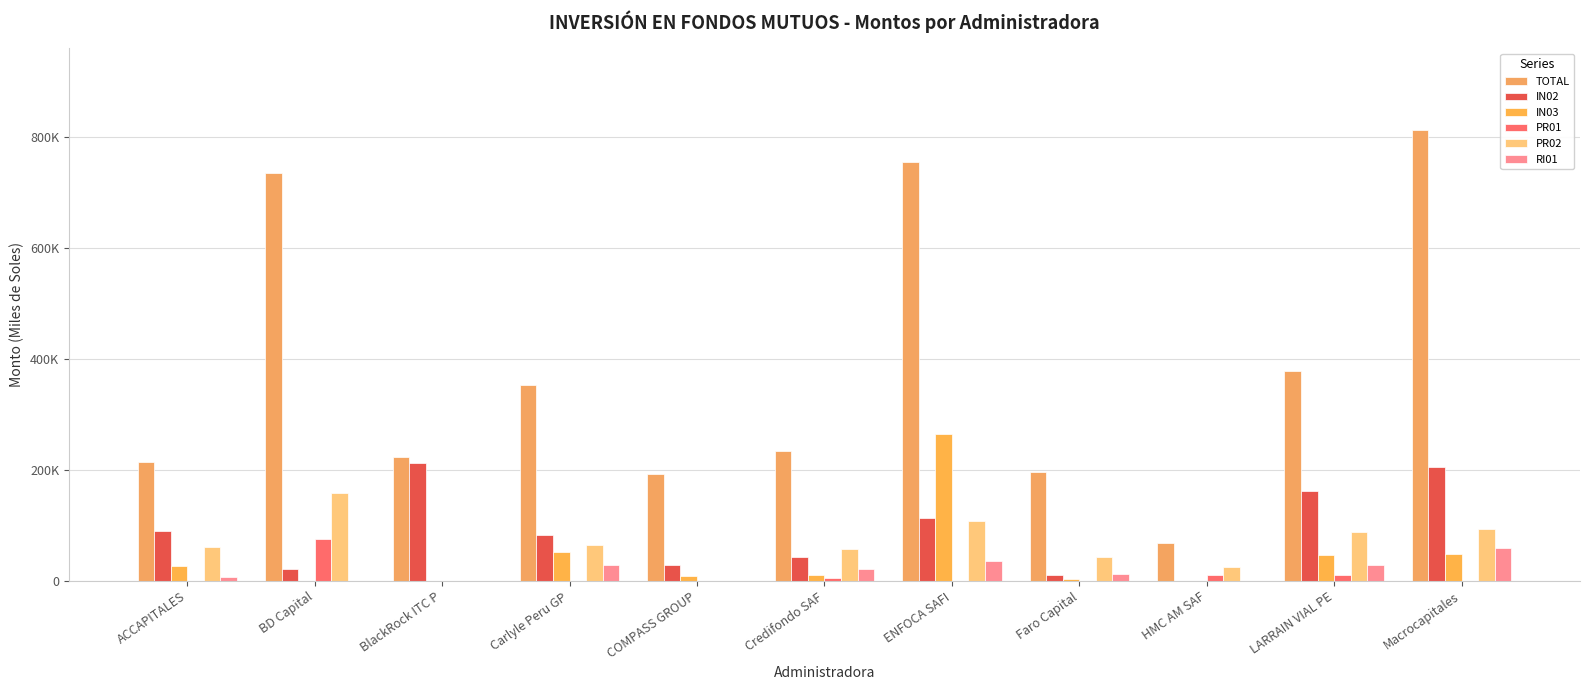

Reading right to left, transcribe all the data shown in this chart.

TOTAL: Macrocapitales=812746.8	LARRAIN VIAL PE=377667.2	HMC AM SAF=68199.2	Faro Capital=195249.8	ENFOCA SAFI=753676.9	Credifondo SAF=233630.0	COMPASS GROUP=191840.1	Carlyle Peru GP=352729.0	BlackRock ITC P=222593.5	BD Capital=733944.4	ACCAPITALES=214583.5
IN02: Macrocapitales=204498.5	LARRAIN VIAL PE=161604.3	HMC AM SAF=0.0	Faro Capital=10566.5	ENFOCA SAFI=113051.5	Credifondo SAF=43319.7	COMPASS GROUP=28083.2	Carlyle Peru GP=83212.3	BlackRock ITC P=211631.1	BD Capital=21105.3	ACCAPITALES=90249.6
IN03: Macrocapitales=48649.6	LARRAIN VIAL PE=46513.8	HMC AM SAF=0.0	Faro Capital=2641.6	ENFOCA SAFI=263786.9	Credifondo SAF=10829.9	COMPASS GROUP=9023.3	Carlyle Peru GP=51764.8	BlackRock ITC P=0.0	BD Capital=0.0	ACCAPITALES=27718.2
PR01: Macrocapitales=0.0	LARRAIN VIAL PE=9818.0	HMC AM SAF=10366.9	Faro Capital=0.0	ENFOCA SAFI=0.0	Credifondo SAF=5255.4	COMPASS GROUP=0.0	Carlyle Peru GP=0.0	BlackRock ITC P=0.0	BD Capital=75124.2	ACCAPITALES=14.9
PR02: Macrocapitales=92721.5	LARRAIN VIAL PE=88790.3	HMC AM SAF=25670.4	Faro Capital=43535.0	ENFOCA SAFI=107970.6	Credifondo SAF=57121.2	COMPASS GROUP=0.0	Carlyle Peru GP=65325.6	BlackRock ITC P=99.6	BD Capital=158925.6	ACCAPITALES=61242.0
RI01: Macrocapitales=59349.8	LARRAIN VIAL PE=29268.7	HMC AM SAF=0.0	Faro Capital=12438.6	ENFOCA SAFI=35990.2	Credifondo SAF=22200.0	COMPASS GROUP=0.0	Carlyle Peru GP=27996.7	BlackRock ITC P=80.2	BD Capital=0.0	ACCAPITALES=6389.5